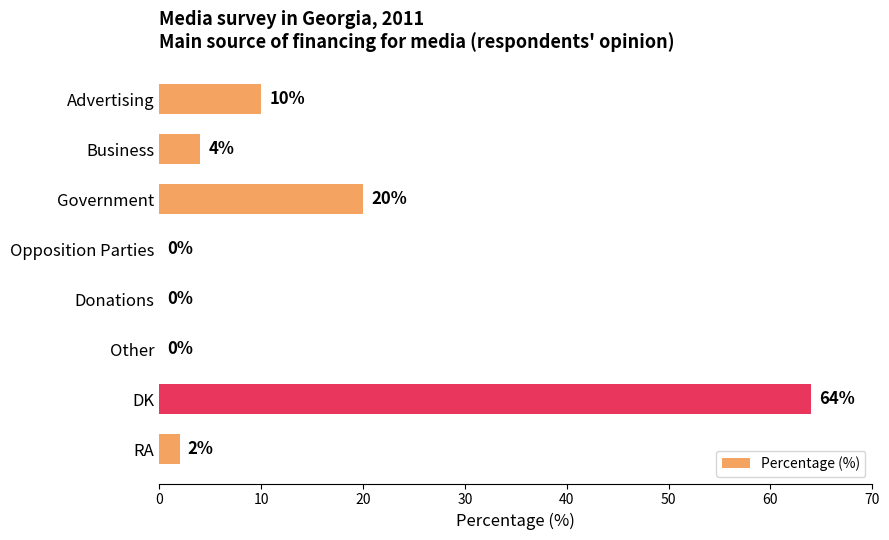

Are the bars grouped side by side (vs. stacked)?

No